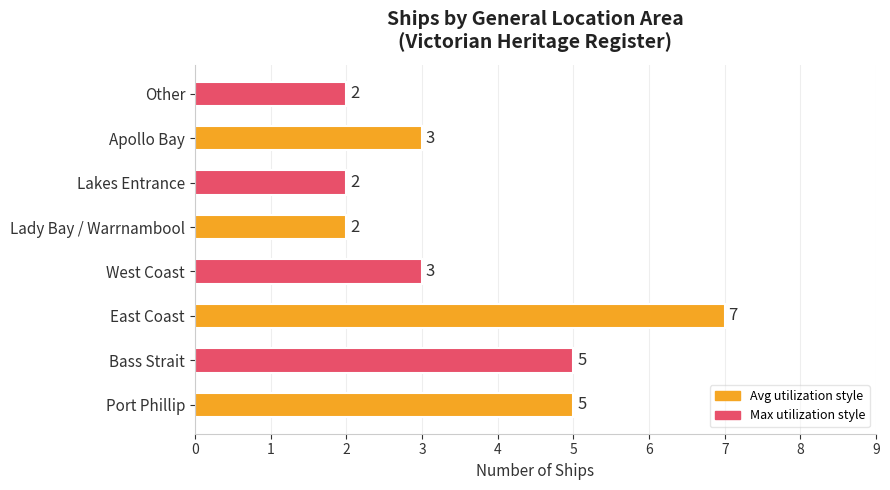

Which category has the highest value across all series?

East Coast